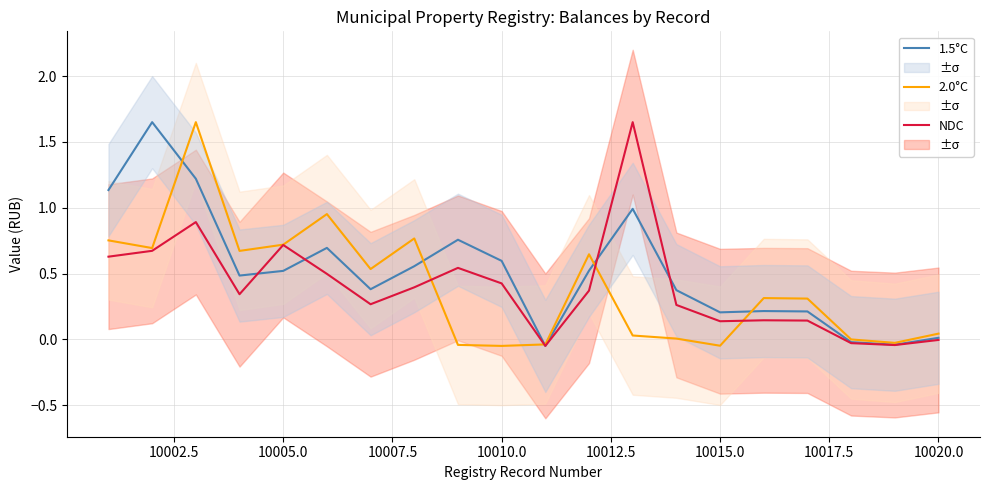

The value of 1.5°C at 10010.0 is 0.9. True or false?

False